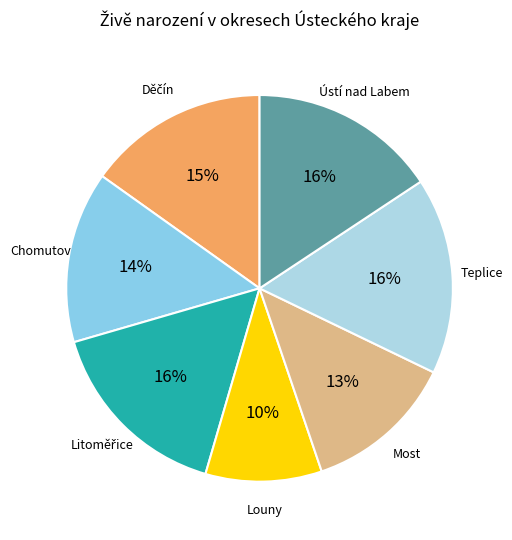

Count the number of slices in the pie.

7